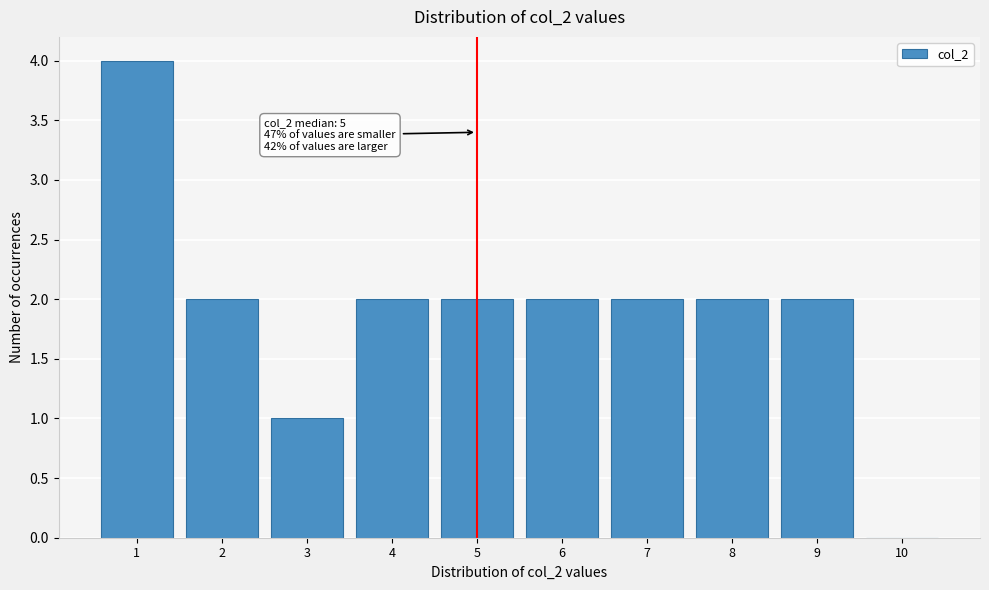

Reading left to right, transcribe all the data shown in this chart.

1=4	2=2	3=1	4=2	5=2	6=2	7=2	8=2	9=2	10=0